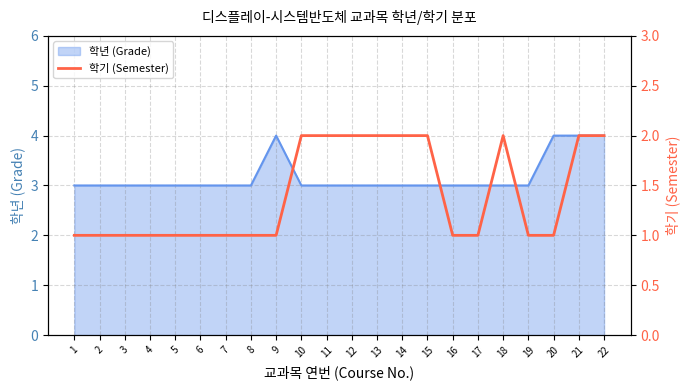

What value does the 학년 (Grade) series have at 2?

3